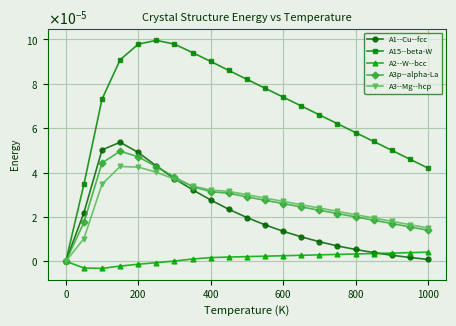

Does the chart have visible grid lines?

Yes